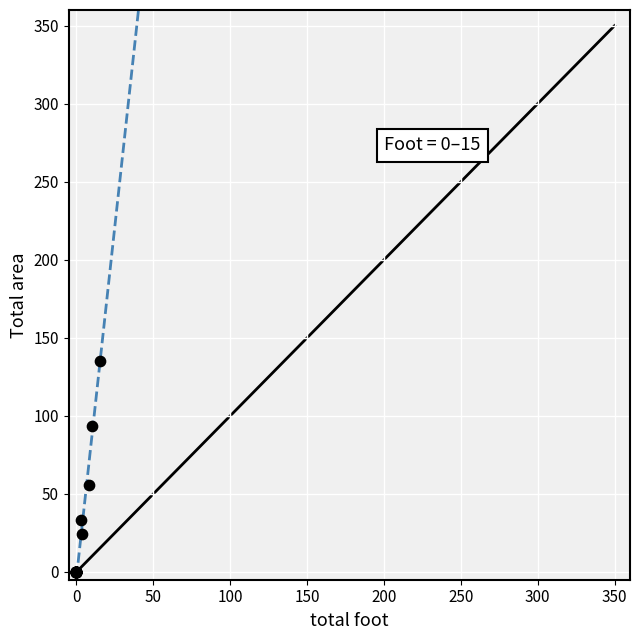

What Y value in the scatter plot is closest to 67?

56.0